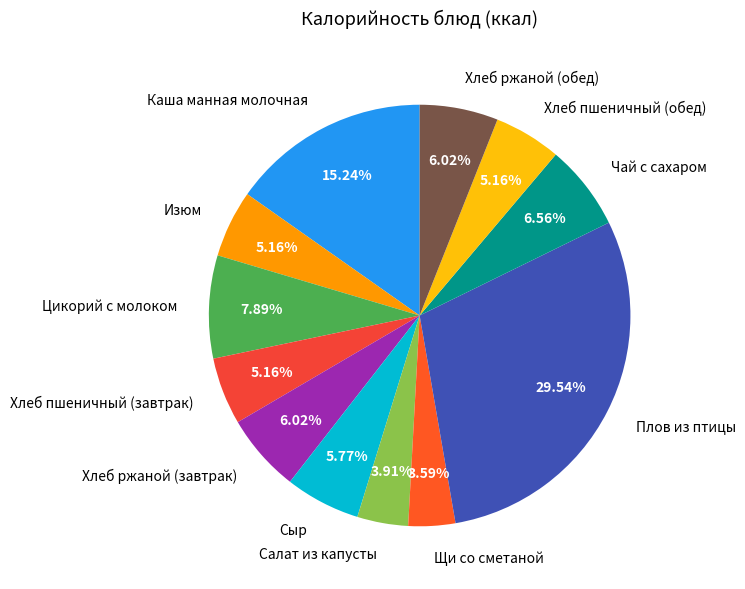

Does Изюм represent more than half of the total?

No